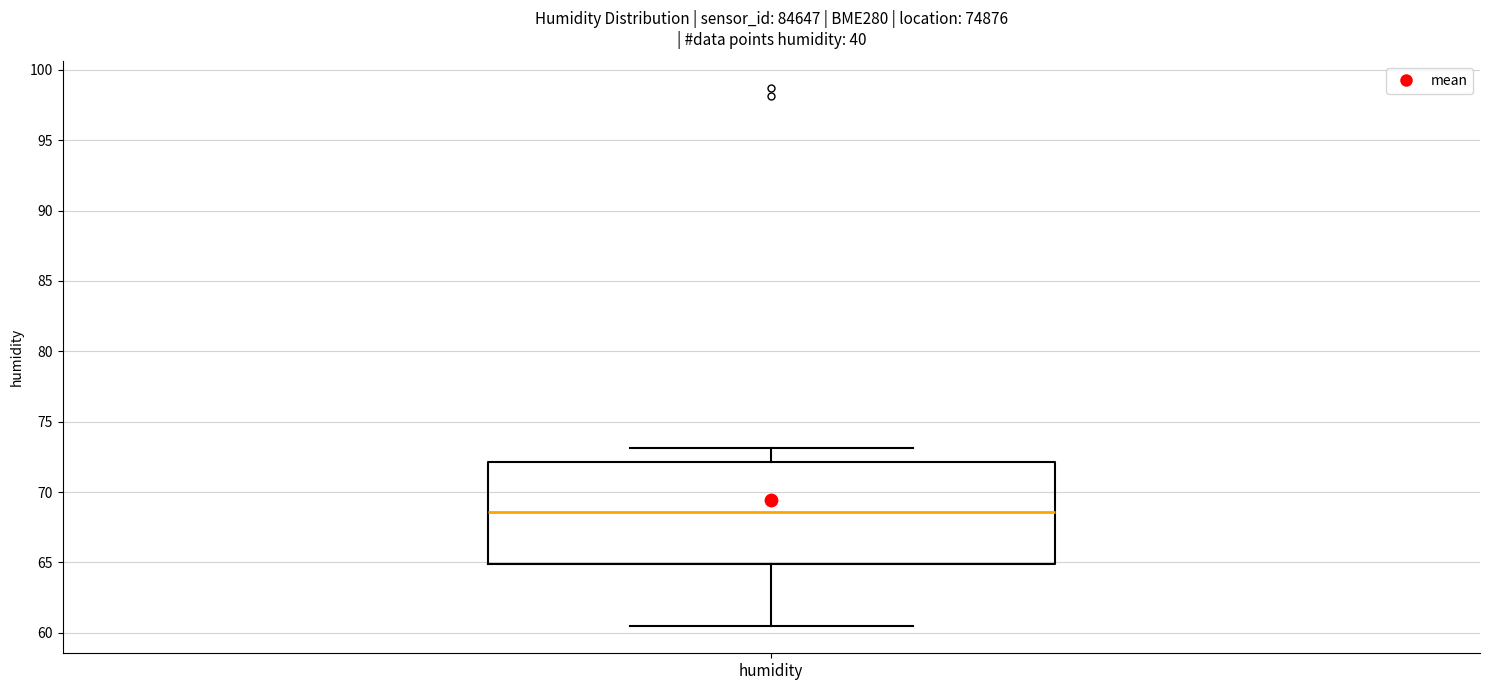

Read this box plot against the y-axis: the position of the median line, the range covered by the box, and the ends of both whiskers. The values are not printed on the chart, so give them approximately, as read against the axis.

median 68.5, box 65.0 to 72.0, whiskers 60.5 to 73.0